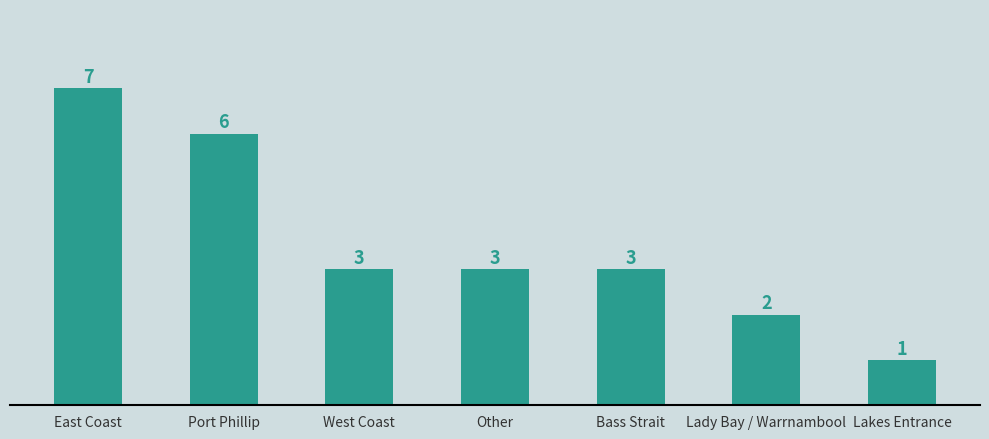

Reading right to left, transcribe all the data shown in this chart.

1	2	3	3	3	6	7